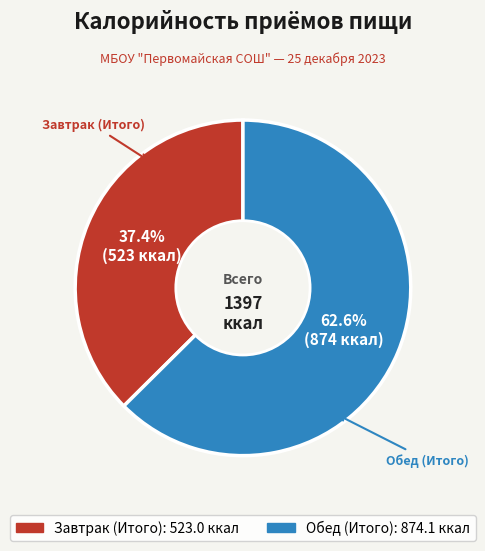

Is it true that Обед (Итого) is 63% of the pie?

True